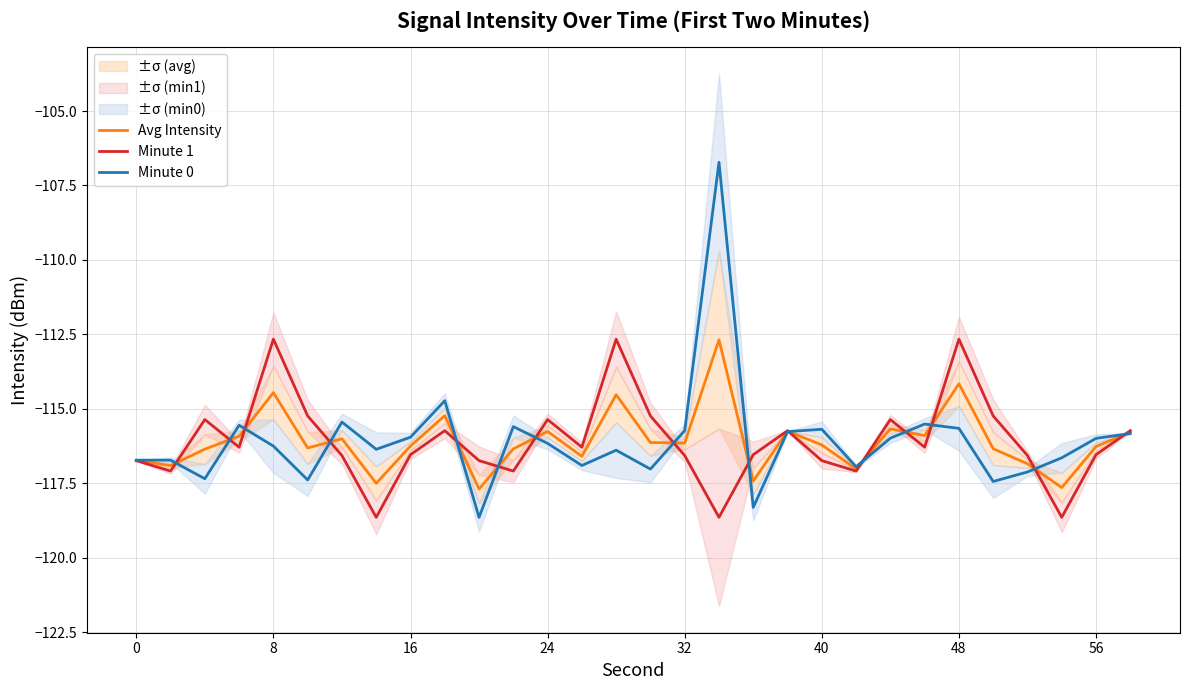

The Avg Intensity series shows -52.0 at 24. True or false?

False